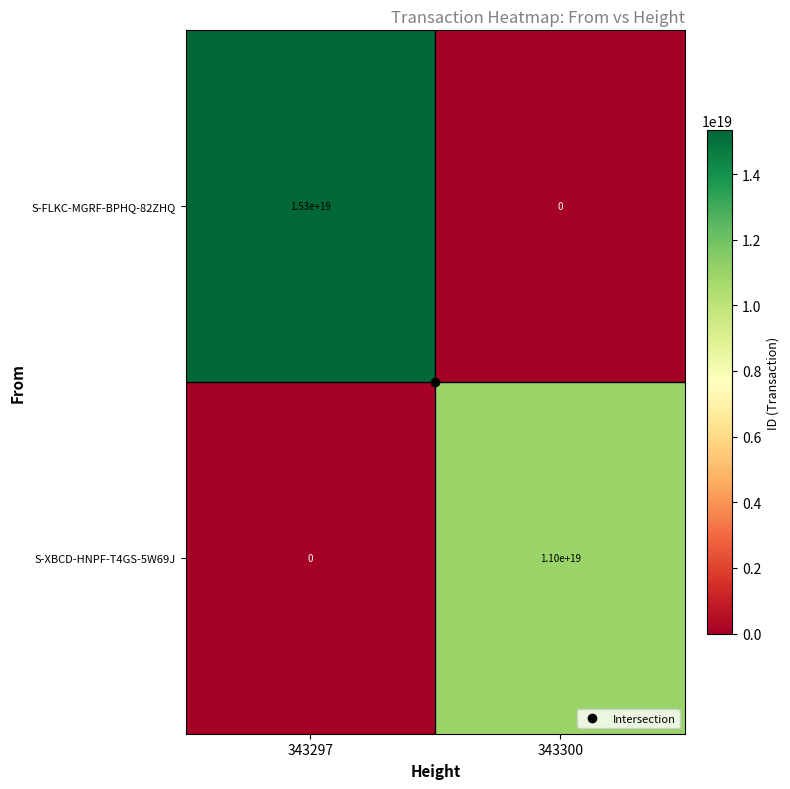

Is it true that S-FLKC-MGRF-BPHQ-82ZHQ equals 0 at 343300?

True